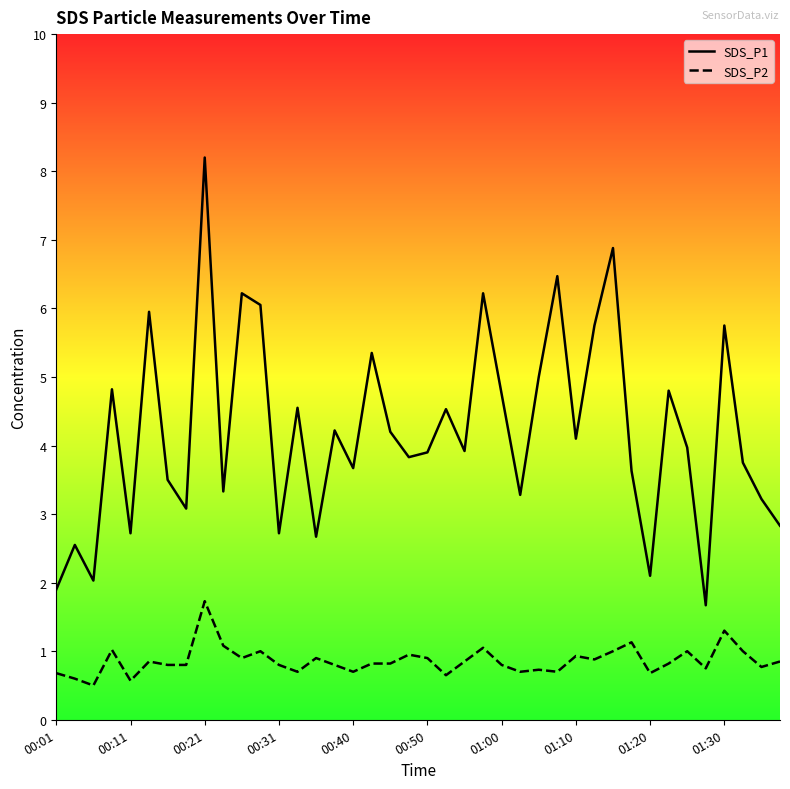

List the series in order of their peak value, highest first.

SDS_P1, SDS_P2